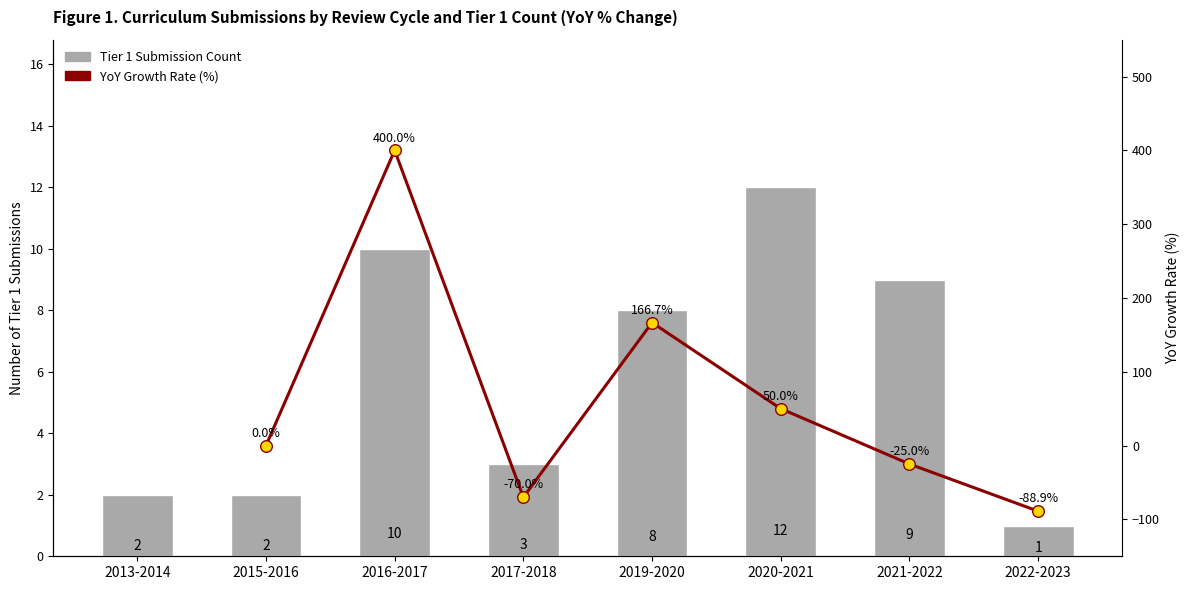

Between 2015-2016 and 2017-2018, which is larger?

2017-2018